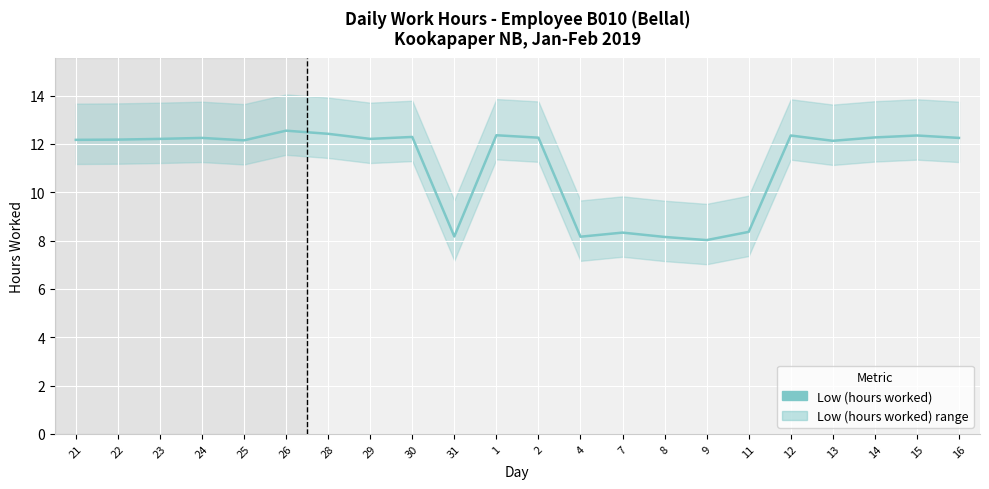

The chart shows a value of 12.3 at 30. True or false?

True